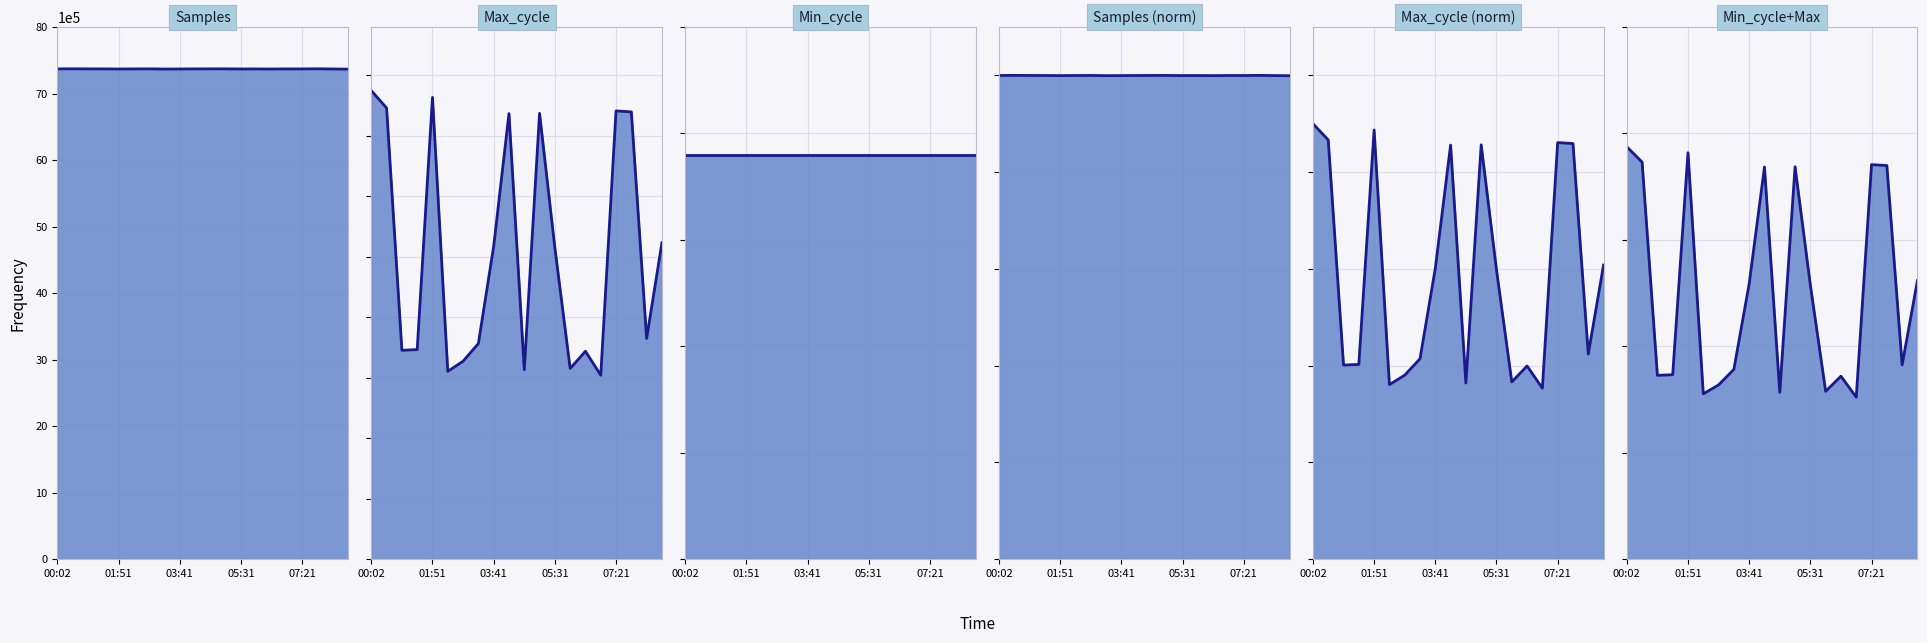

Does the chart display data point markers on the line(s)?

No